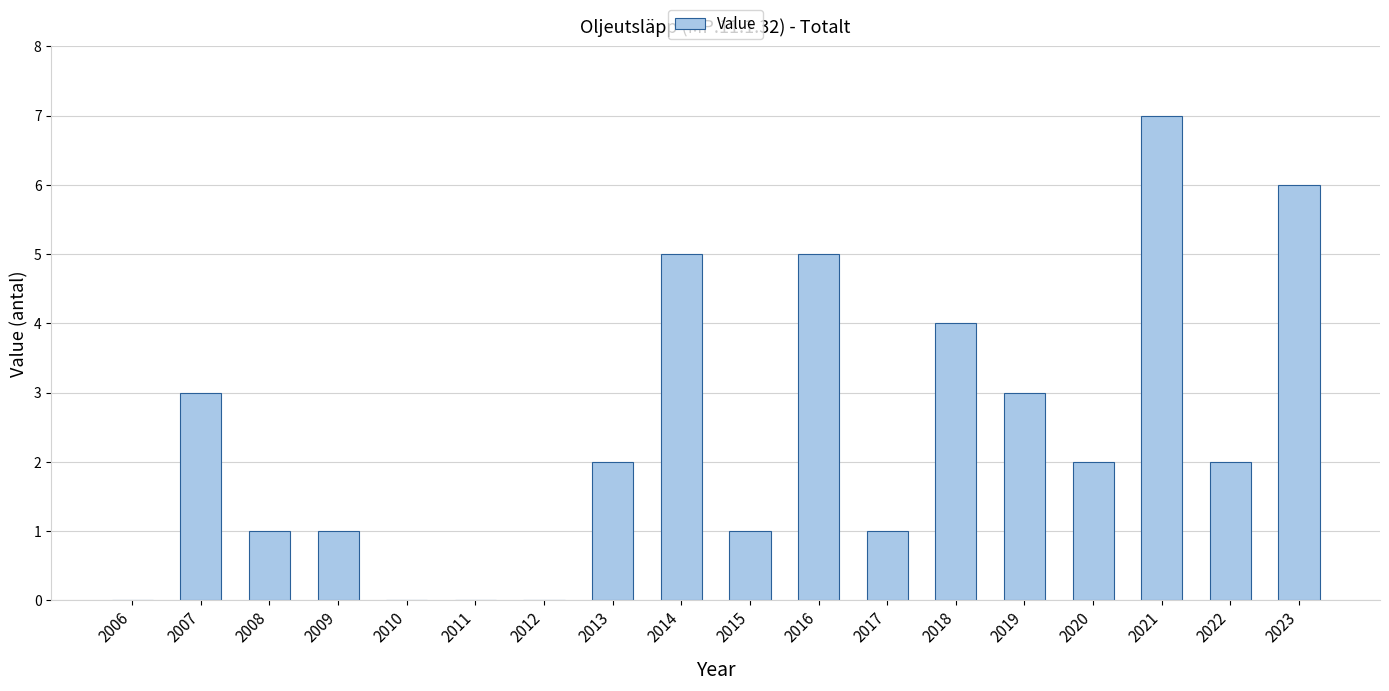

What is the approximate value at 2018?

4